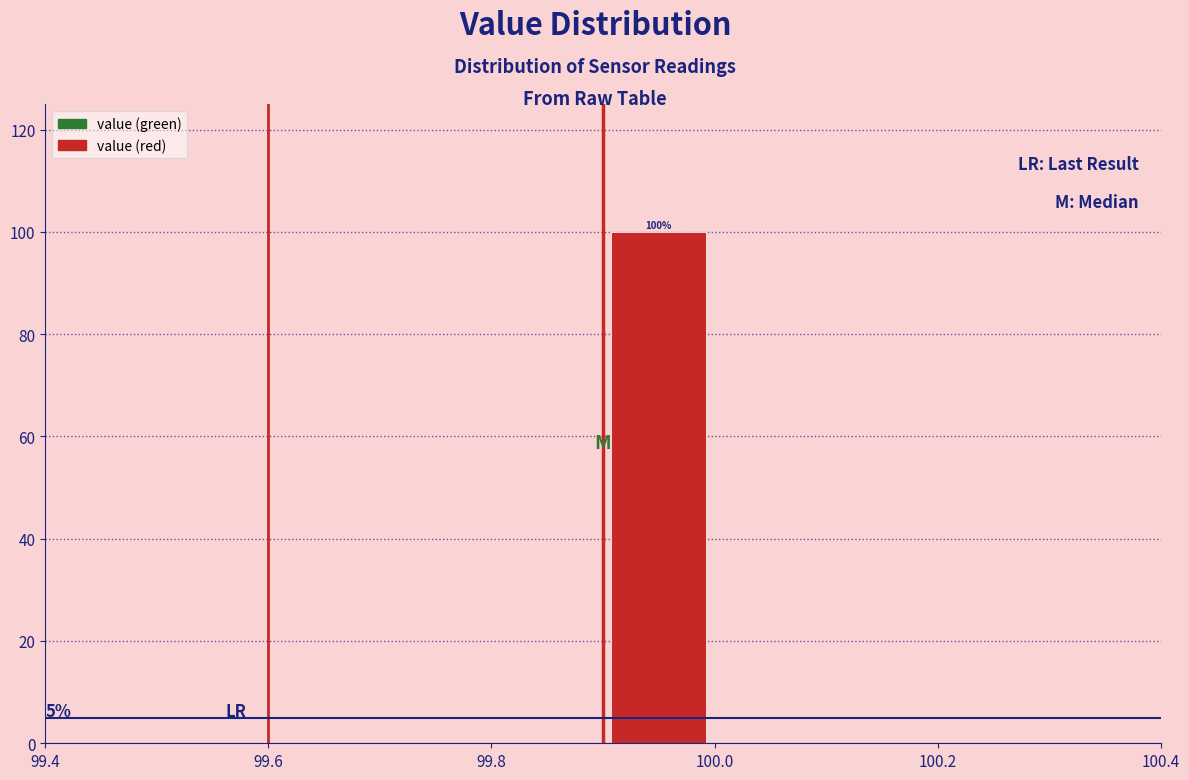

Over which range of the x-axis is the bar tallest?

99.9 to 100.0